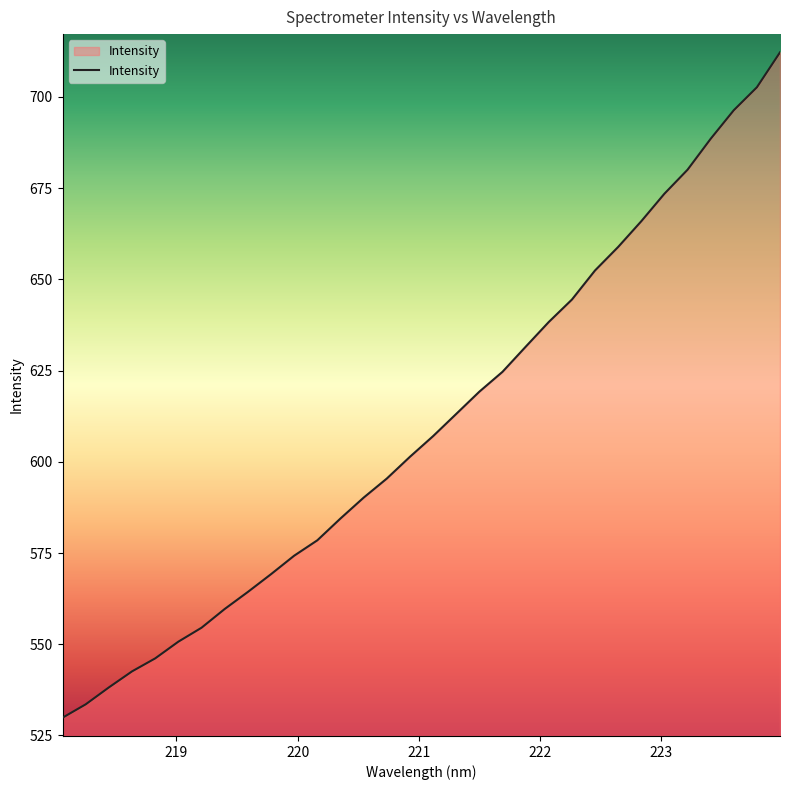

How many lines are shown in the chart?

1